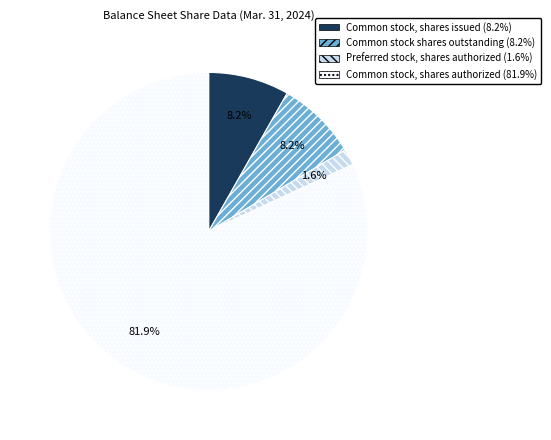

Count the number of slices in the pie.

4